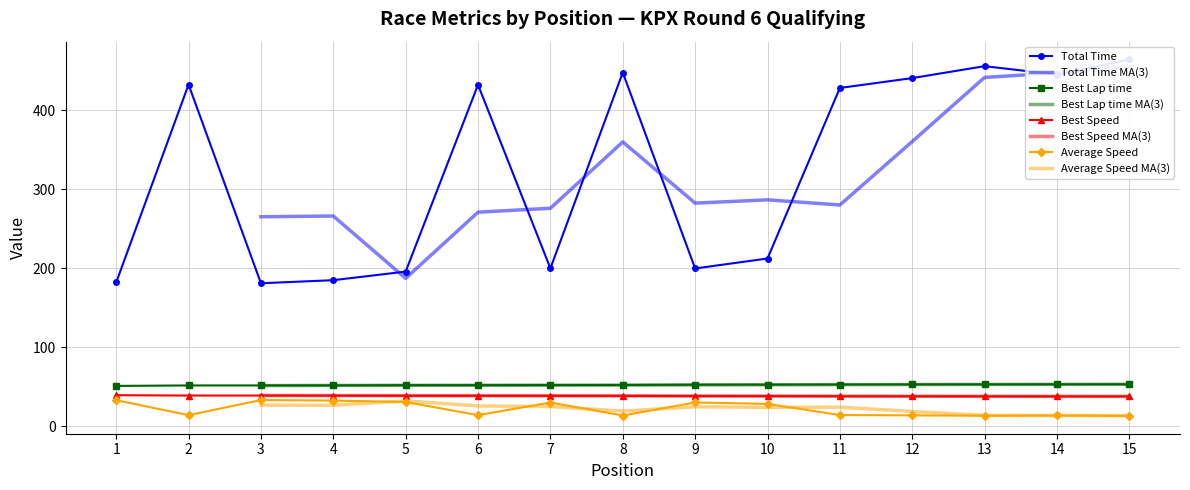

At which category does Total Time reach its first local peak?

2